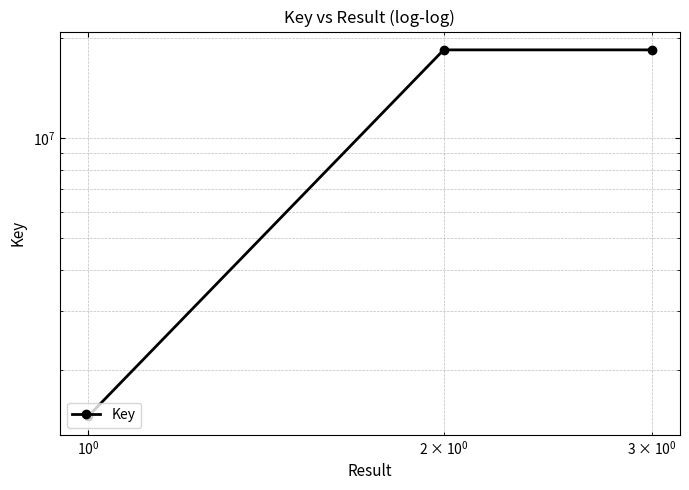

The value at $\mathdefault{10^{-1}}$ is 26725600. True or false?

False